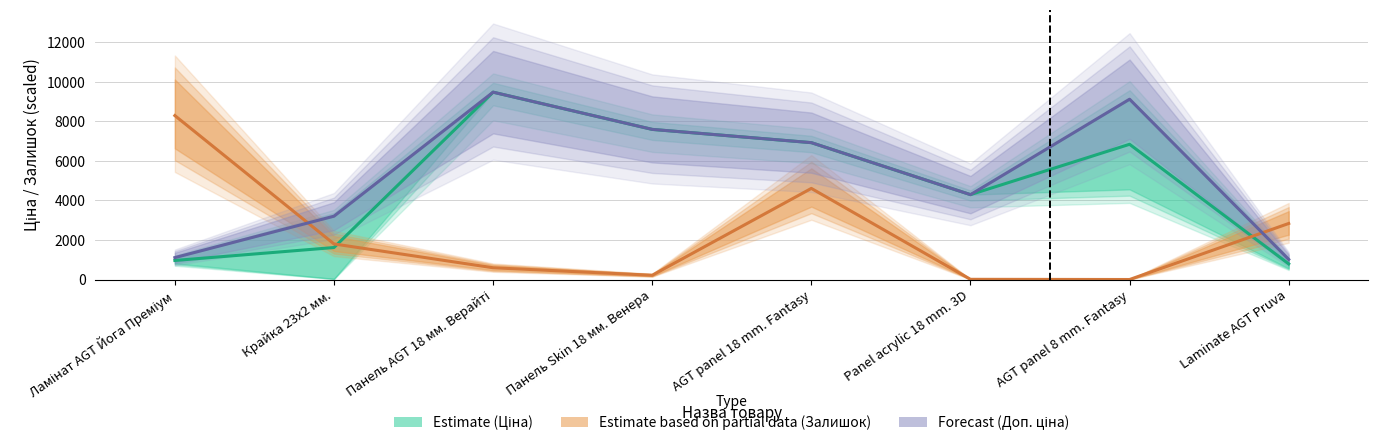

What is the label of the 7th point from the left?

AGT panel 8 mm. Fantasy